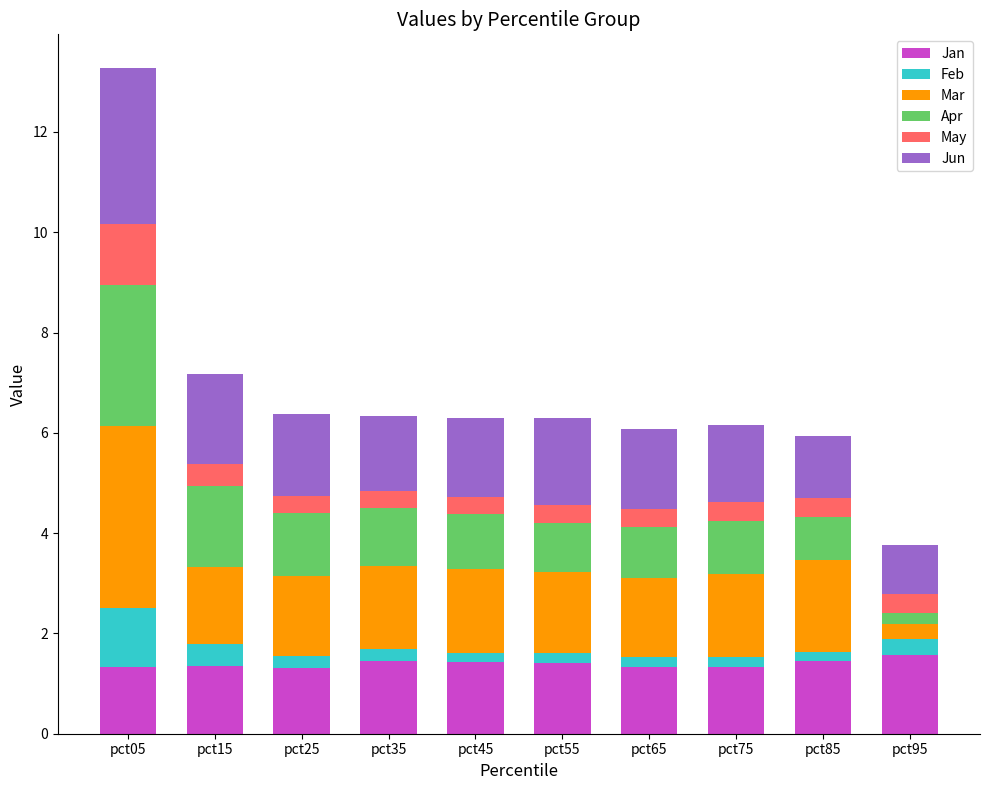

What is the highest value of the Jan series?

1.6